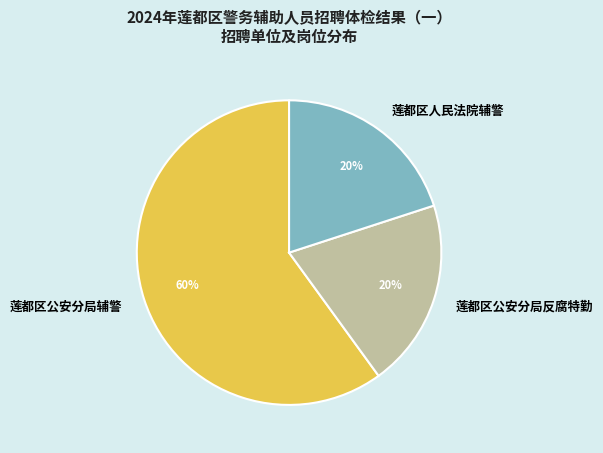

Combined, do 莲都区人民法院辅警 and 莲都区公安分局反腐特勤 account for over 50%?

No